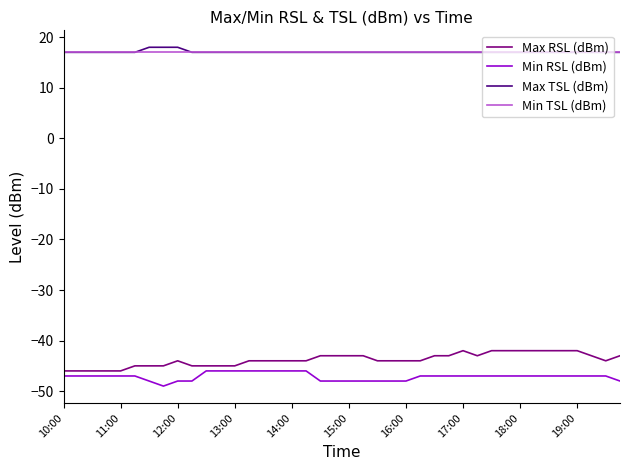

What are all the series names shown in the legend?

Max RSL (dBm), Min RSL (dBm), Max TSL (dBm), Min TSL (dBm)